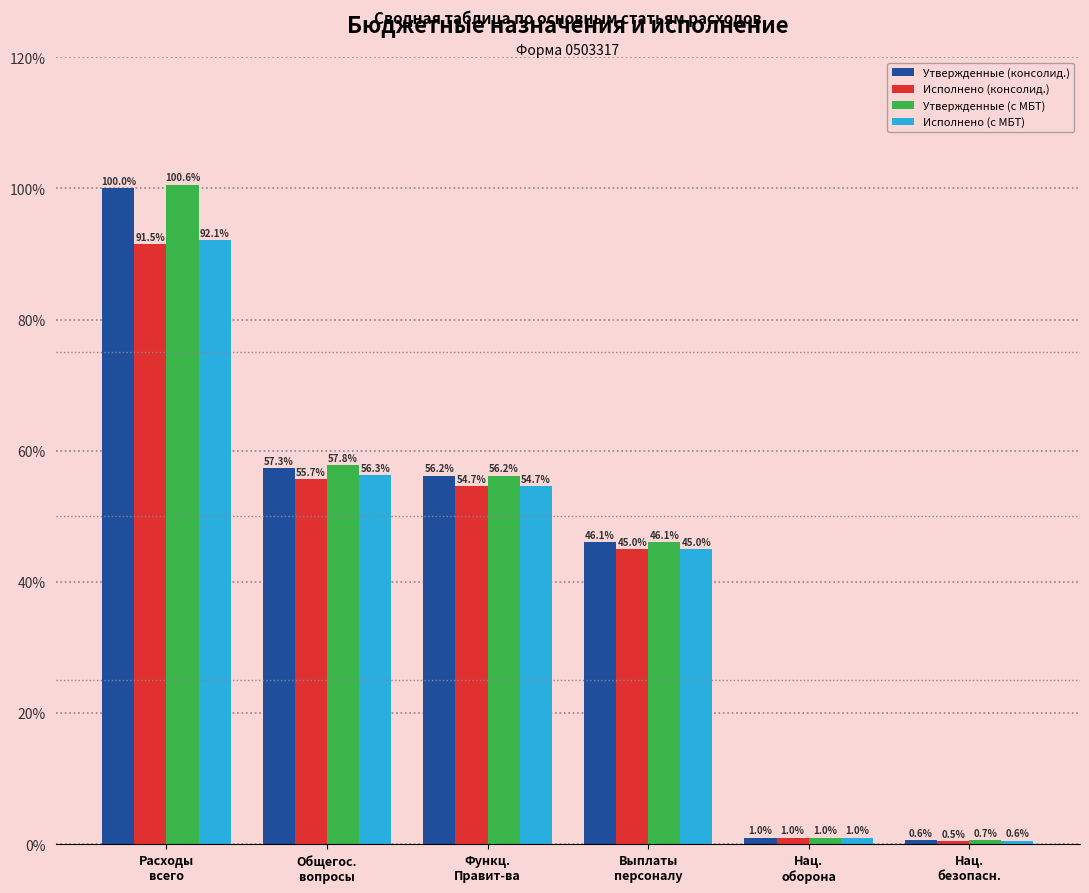

What is the total value across all series at Общегос.
вопросы?

227.2